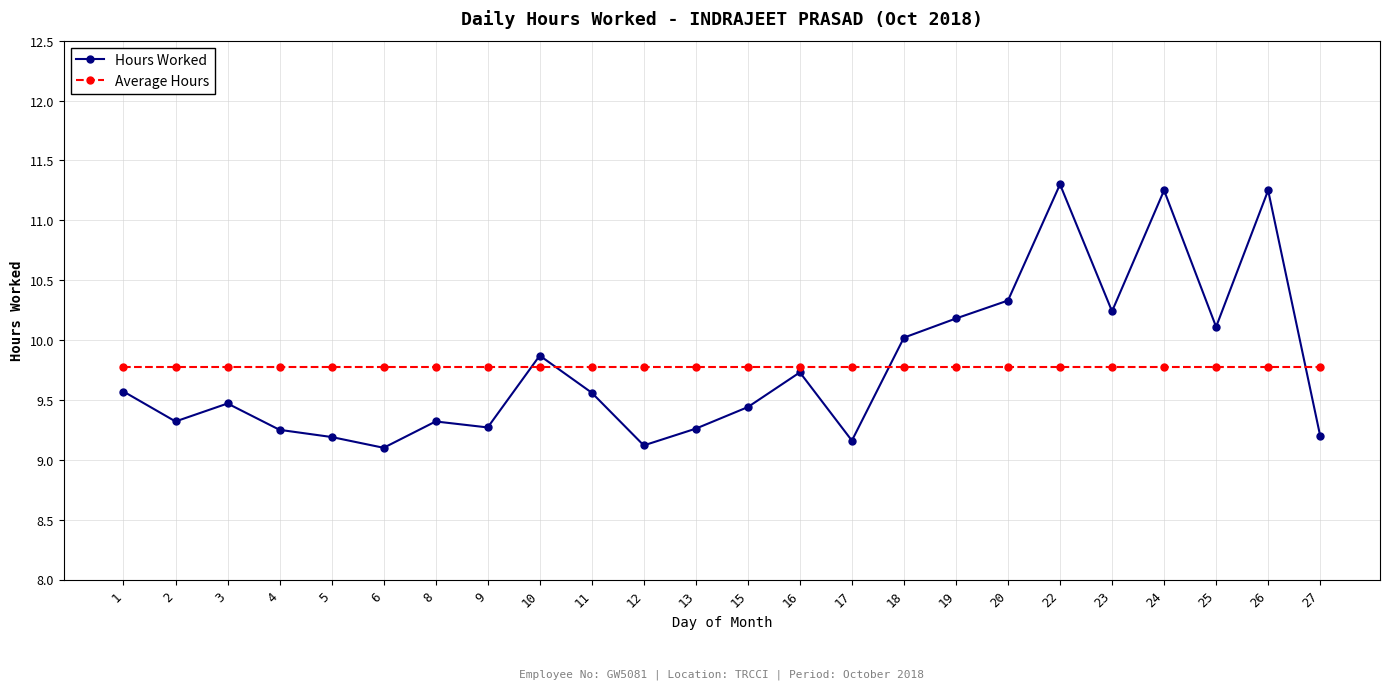

What is the spread (max minus min) of values at 17?

0.6